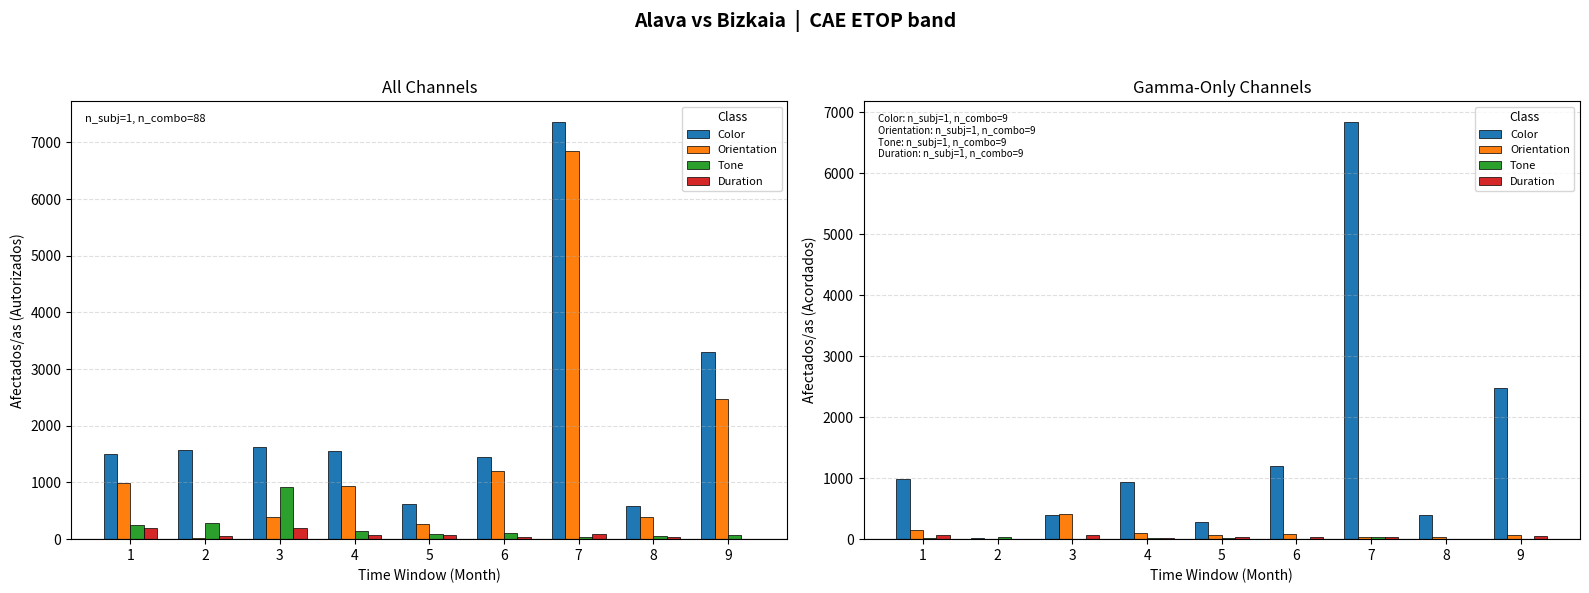

At how many categories does at least one series exceed 3151?

1